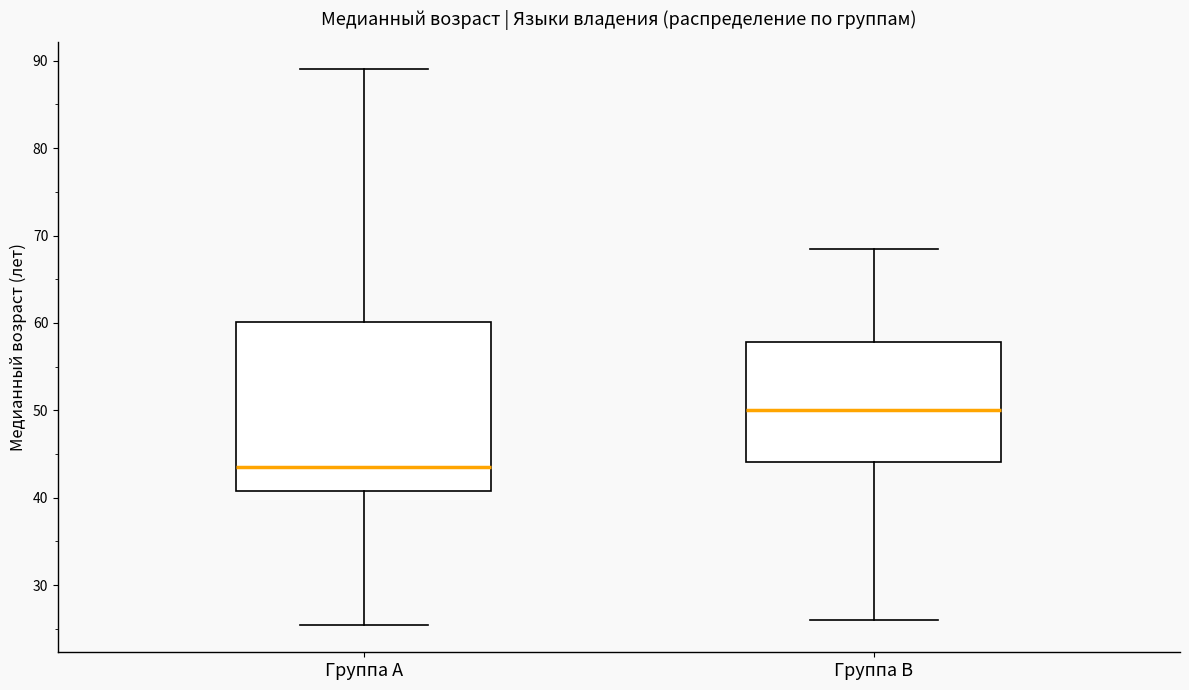

Which box is the tallest, from its lower edge to its upper edge?

Группа A